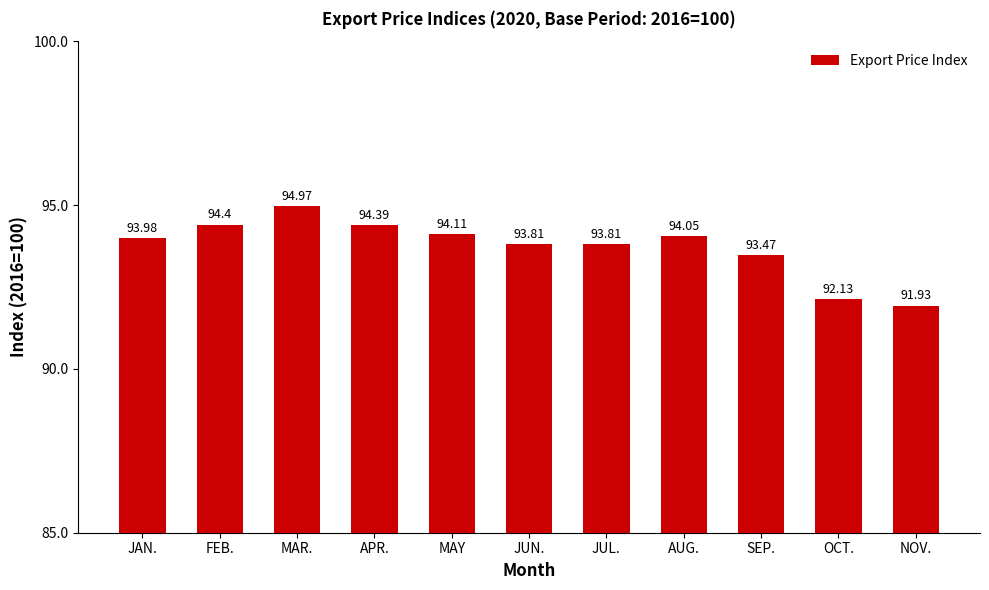

What is the smallest value displayed?

91.9